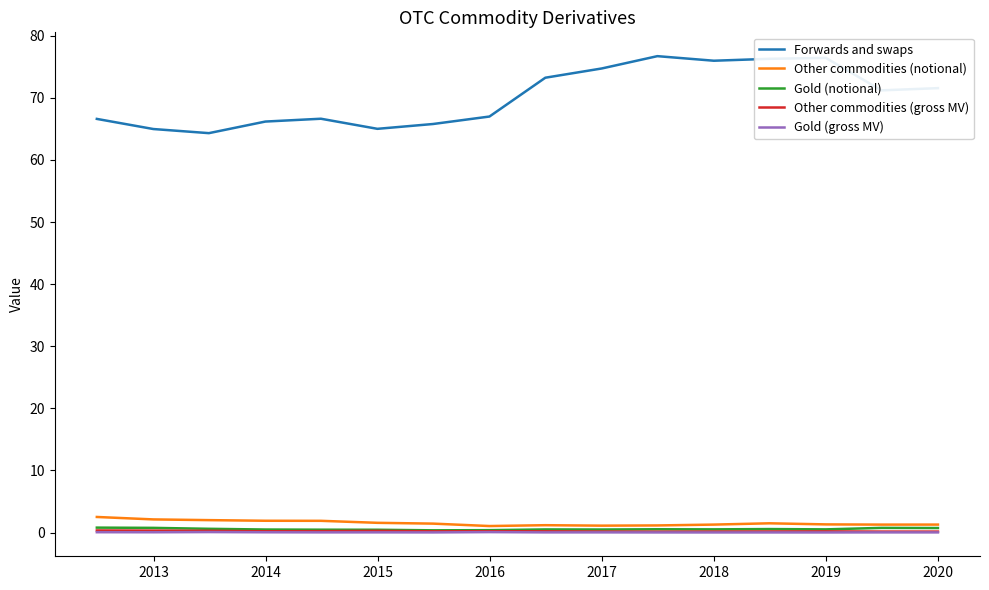

What is the greatest value displayed?

76.7